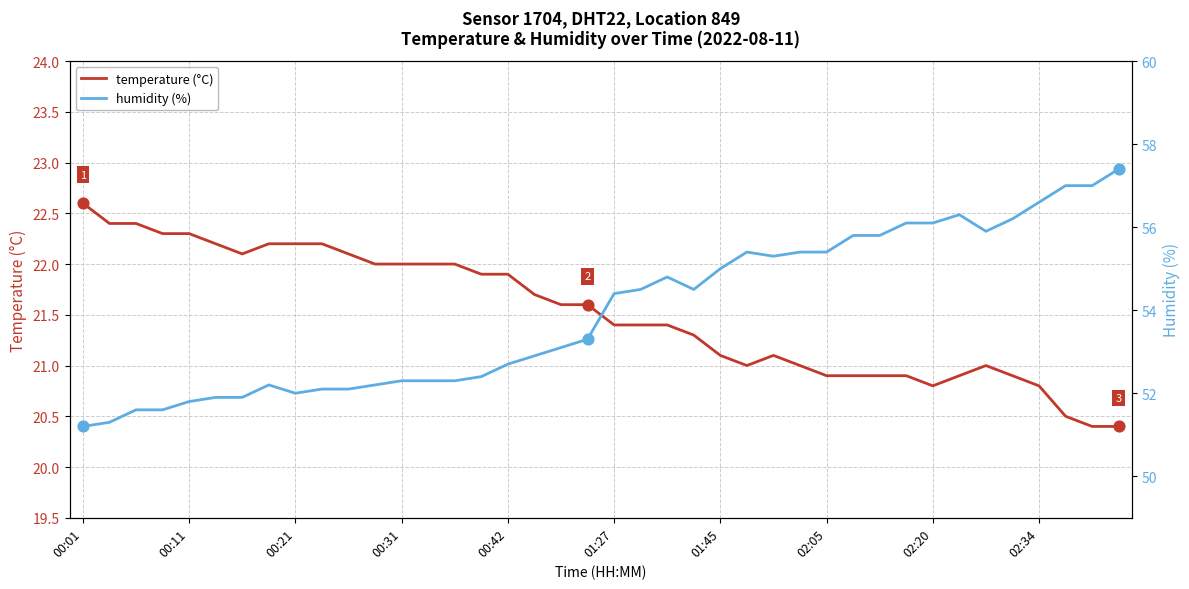

Is the value of temperature (°C) at 18 greater than the value of humidity (%) at 00:01?

No